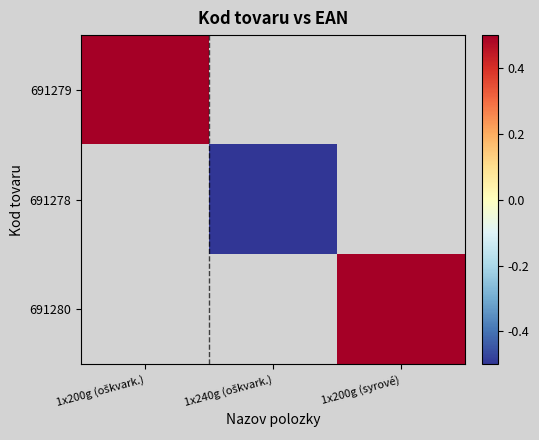

True or false: 691279 has a value of 0.9 at 1x200g (oškvark.).

False